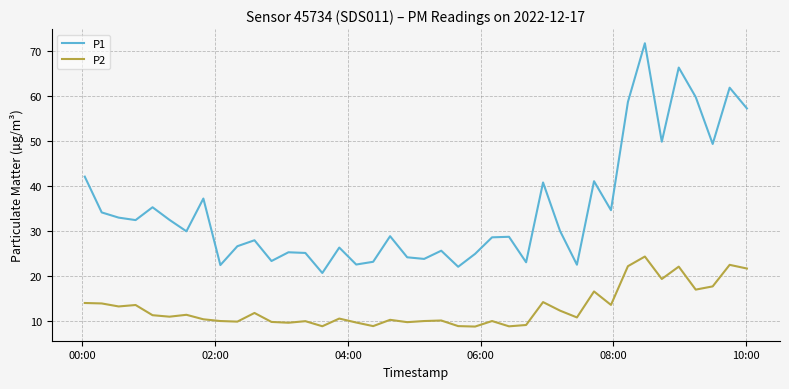

Which series has the largest range (max minus min)?

P1